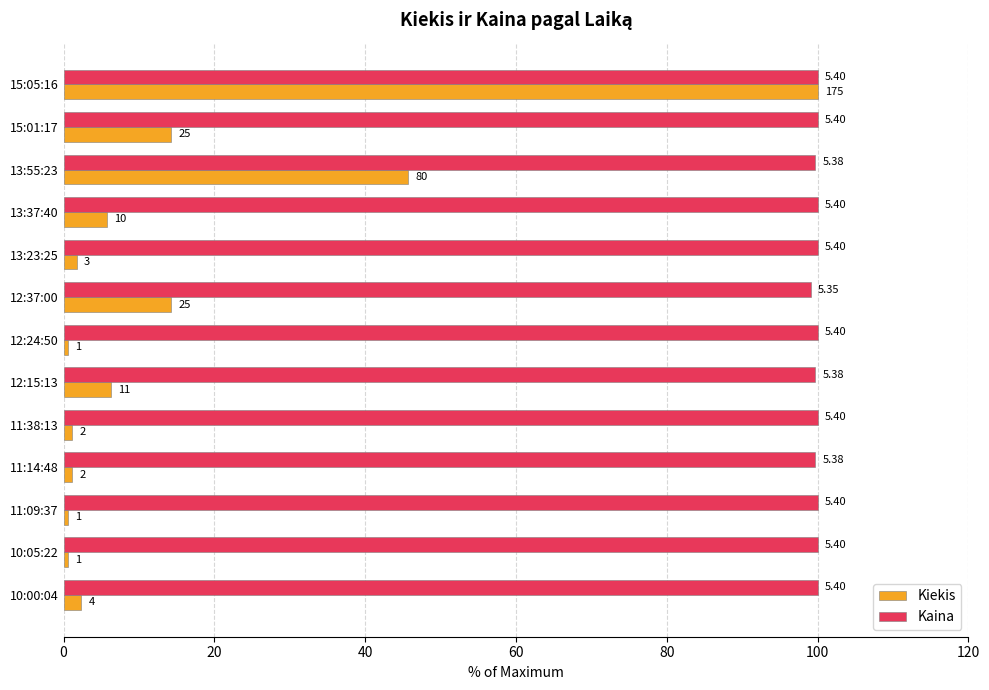

What are all the series names shown in the legend?

Kiekis, Kaina